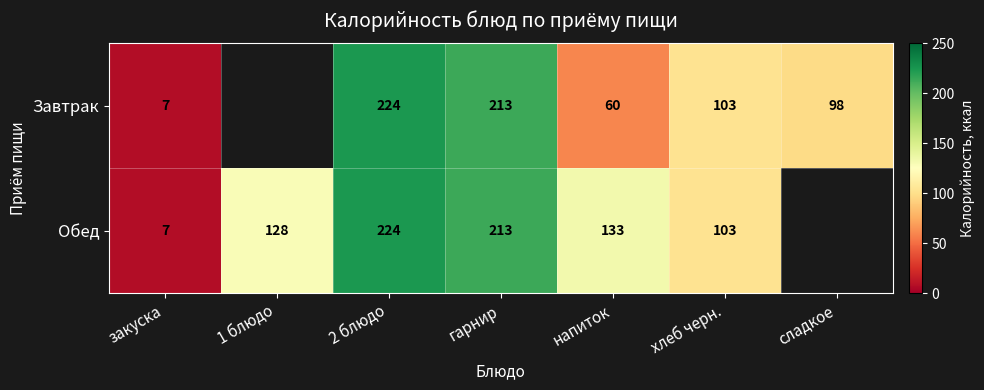

The Завтрак series shows 153.9 at 2 блюдо. True or false?

False